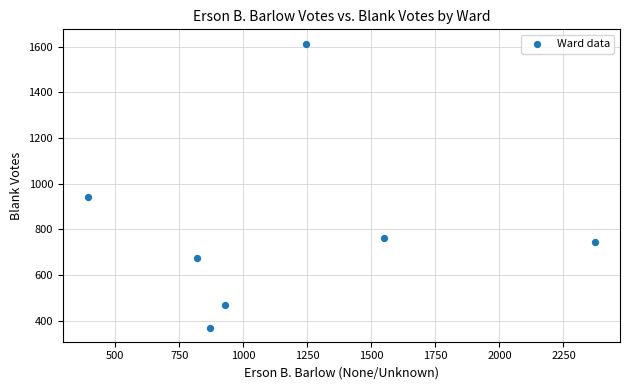

What Y value in the scatter plot is closest to 992?

941